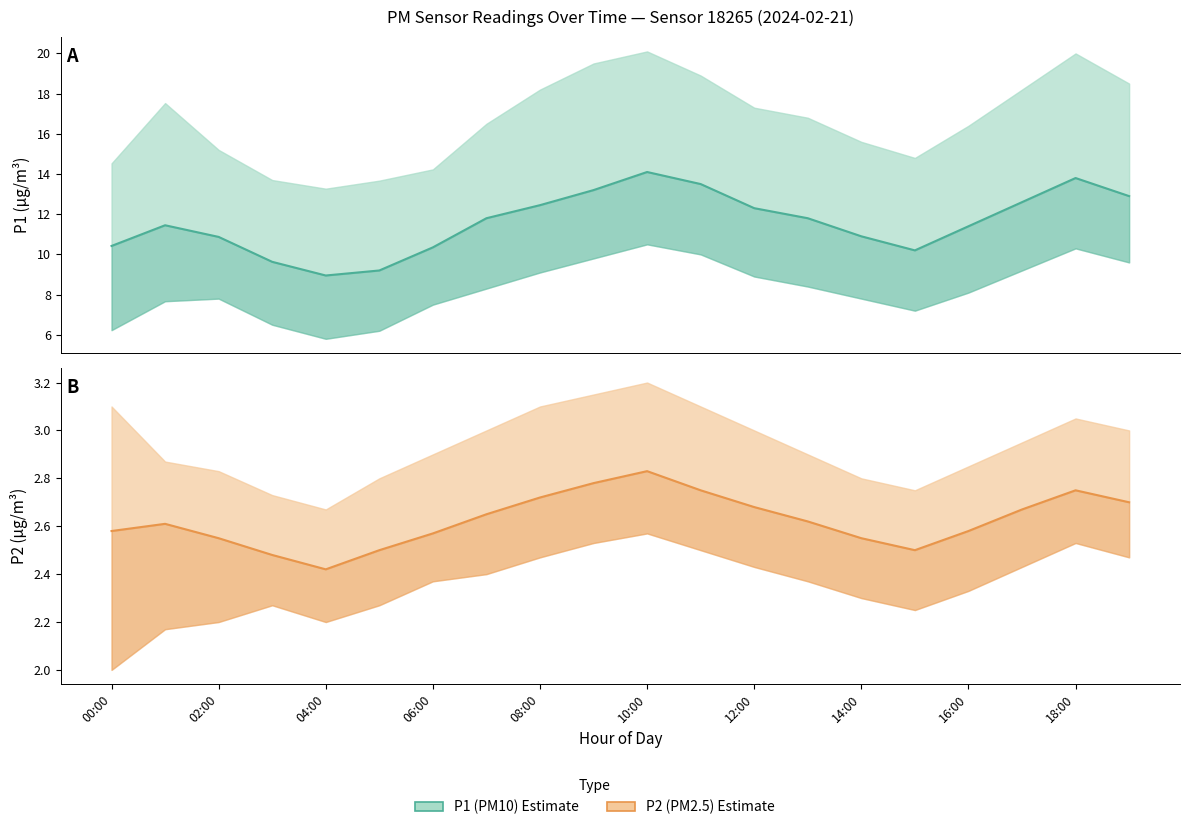

Which label corresponds to the largest value in the chart?

10:00